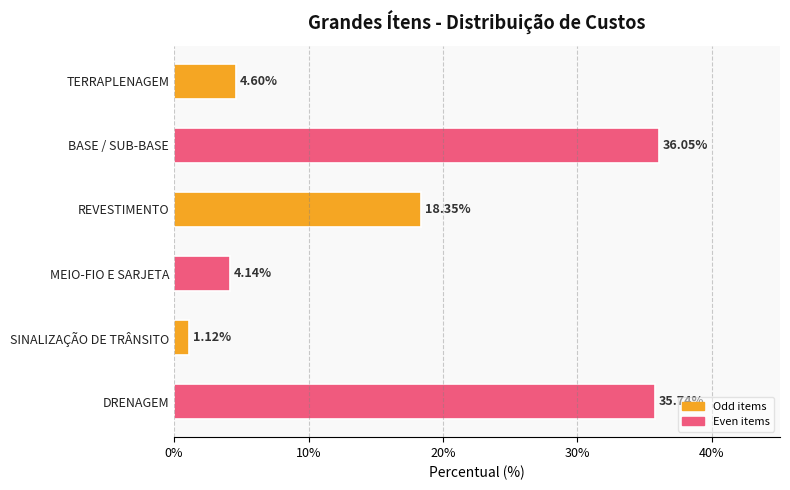

List the labels in order of value, largest first.

BASE / SUB-BASE, DRENAGEM, REVESTIMENTO, TERRAPLENAGEM, MEIO-FIO E SARJETA, SINALIZAÇÃO DE TRÂNSITO